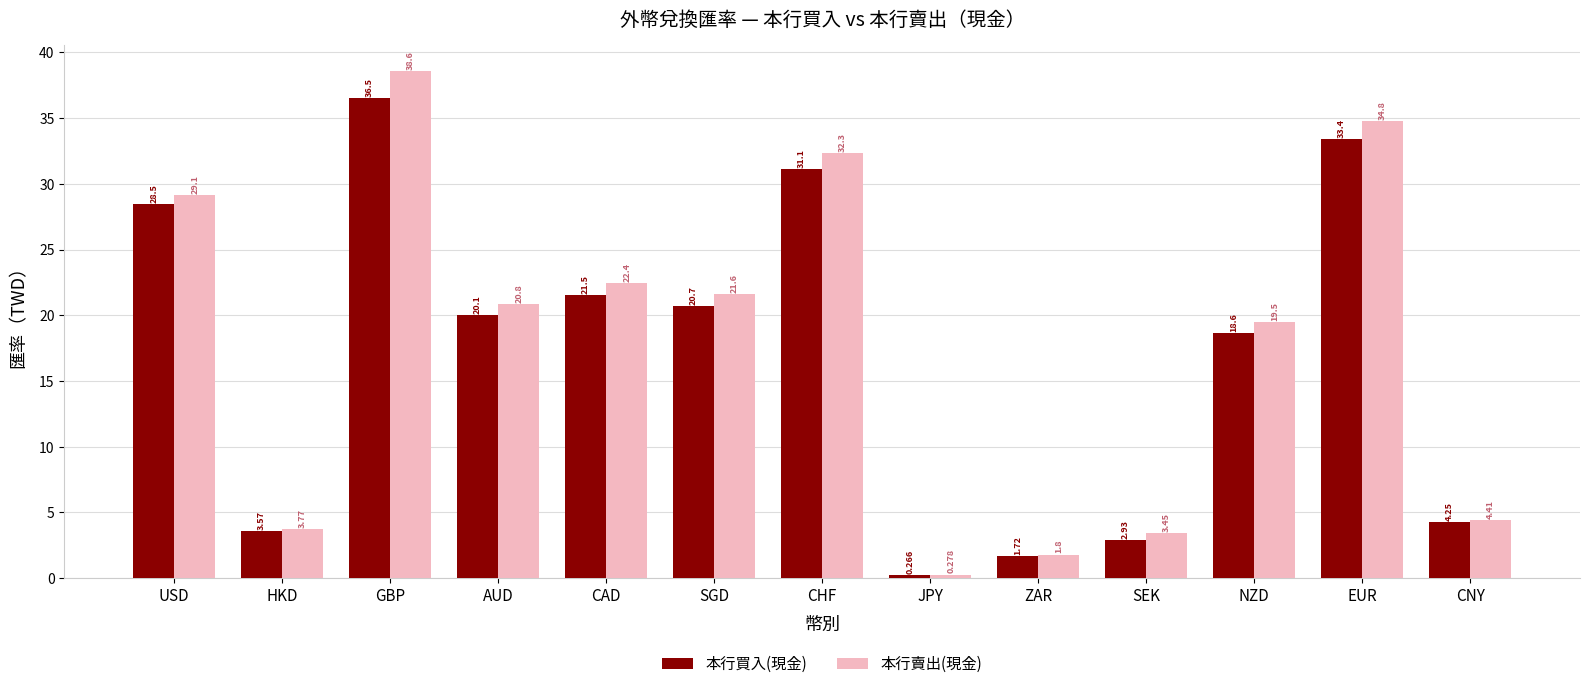

Are the bars horizontal?

No